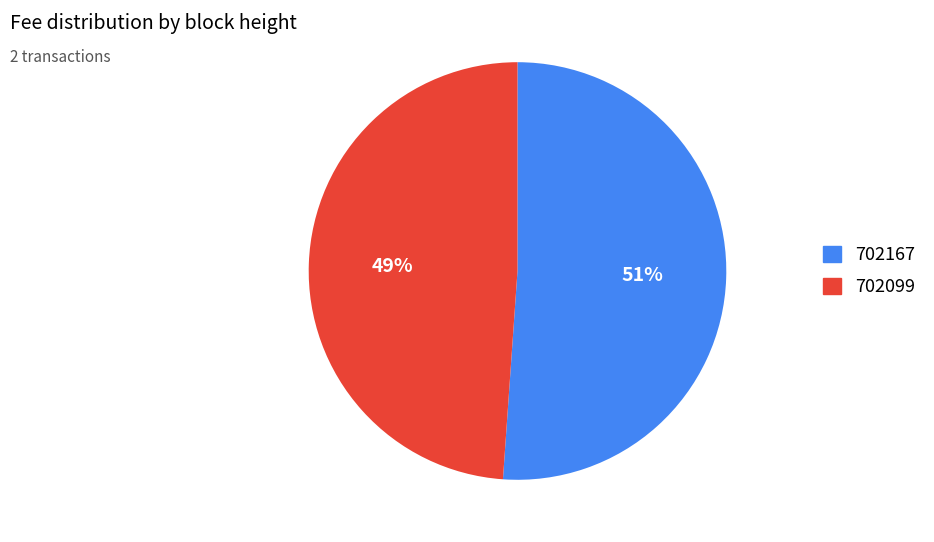

To the nearest percent, what percentage of the pie is 702167?

51%